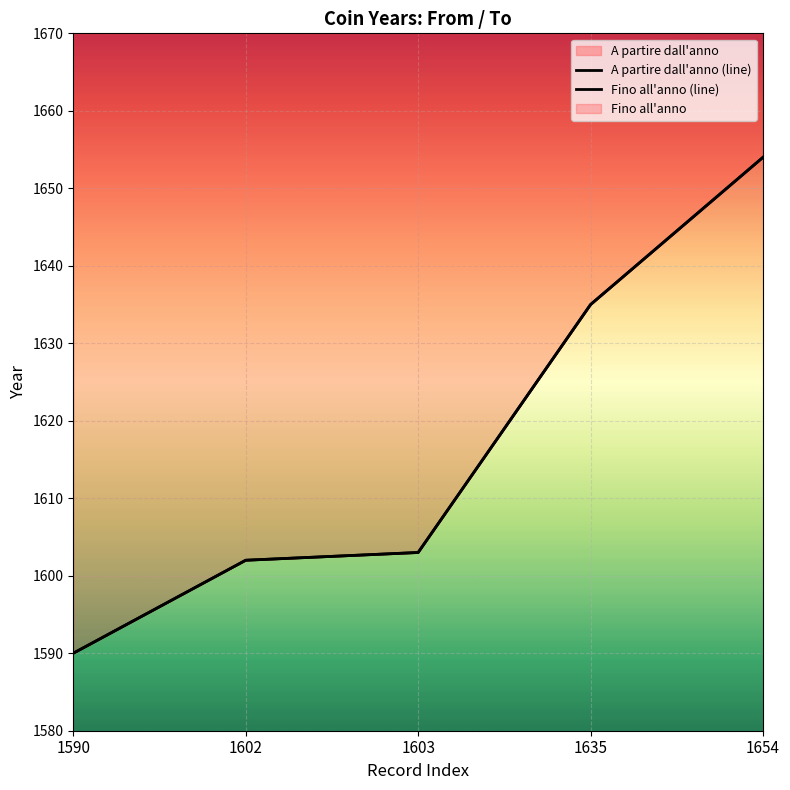

True or false: A partire dall'anno and Fino all'anno intersect in this chart.

False